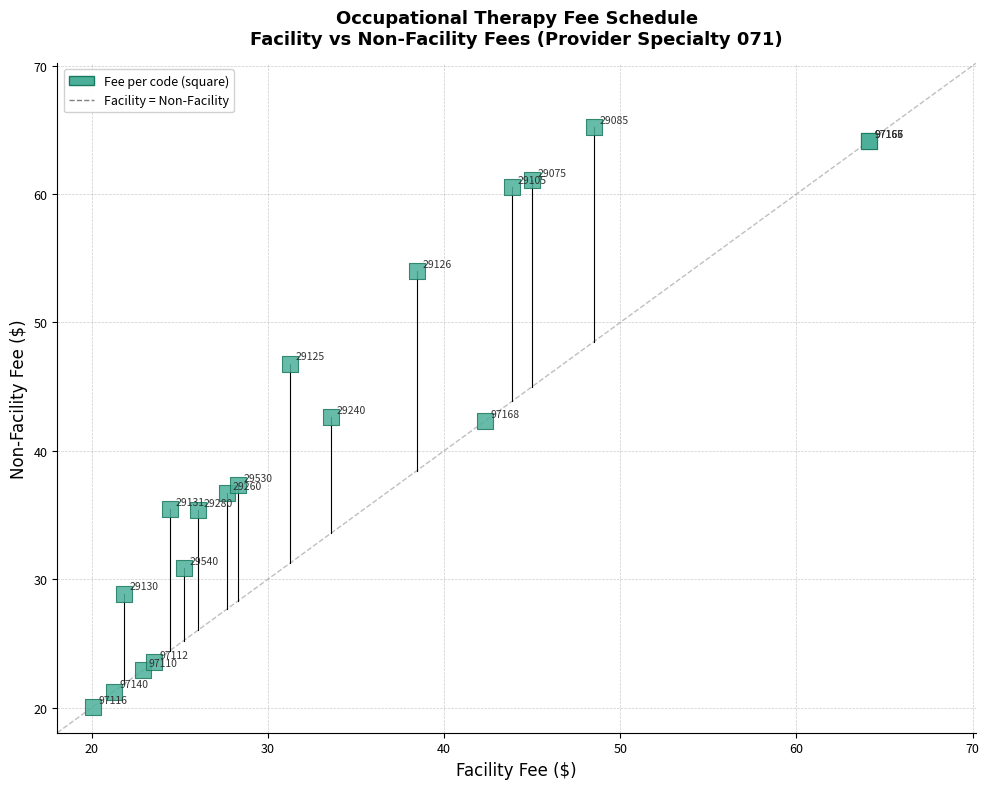

What Y value in the scatter plot is closest to 42?

42.3